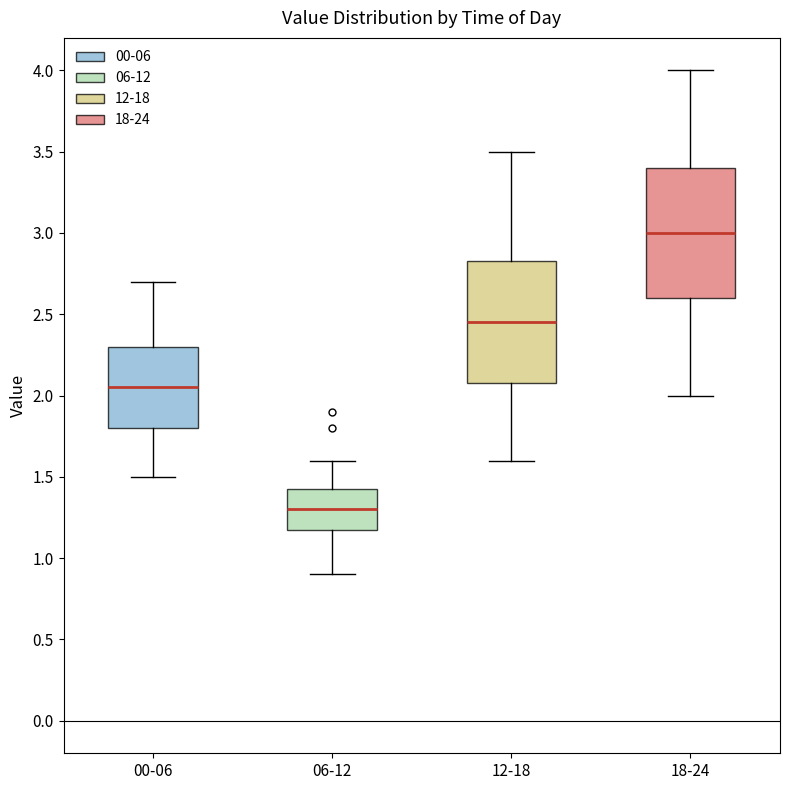

Which box has the lowest median line?

06-12